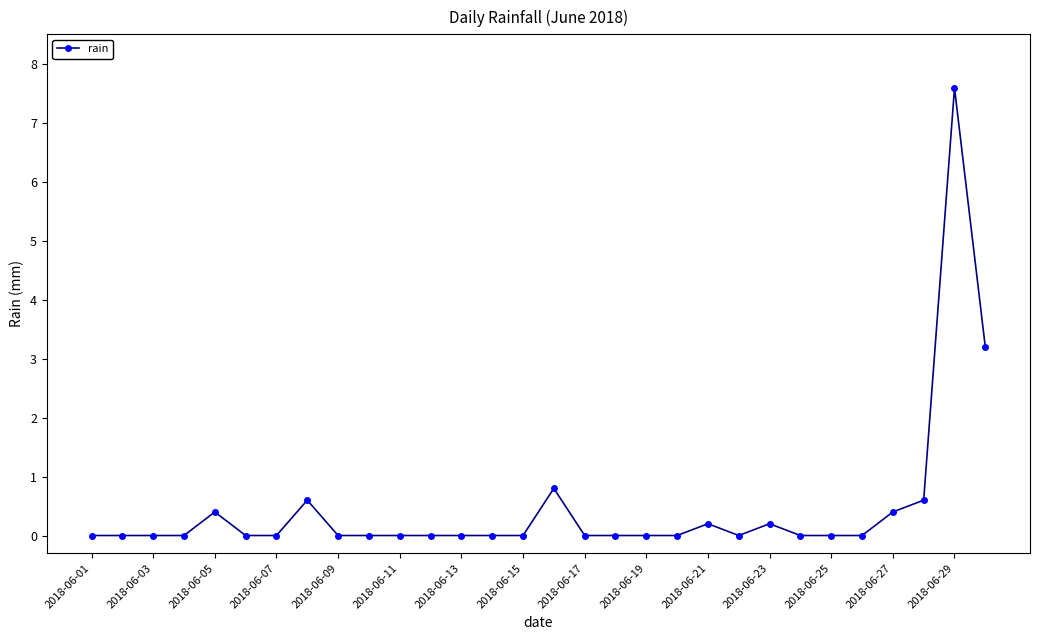

How many lines are shown in the chart?

1